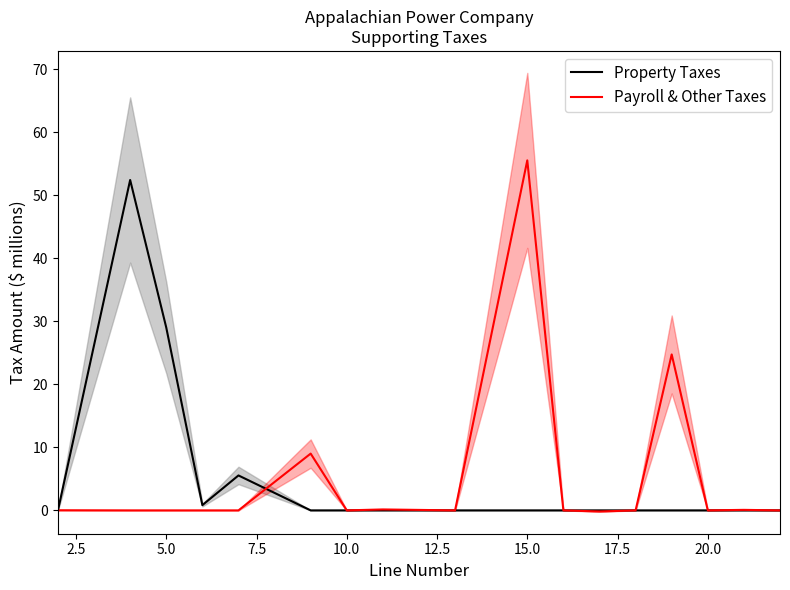

At which label is Property Taxes closest to 26?

5.0